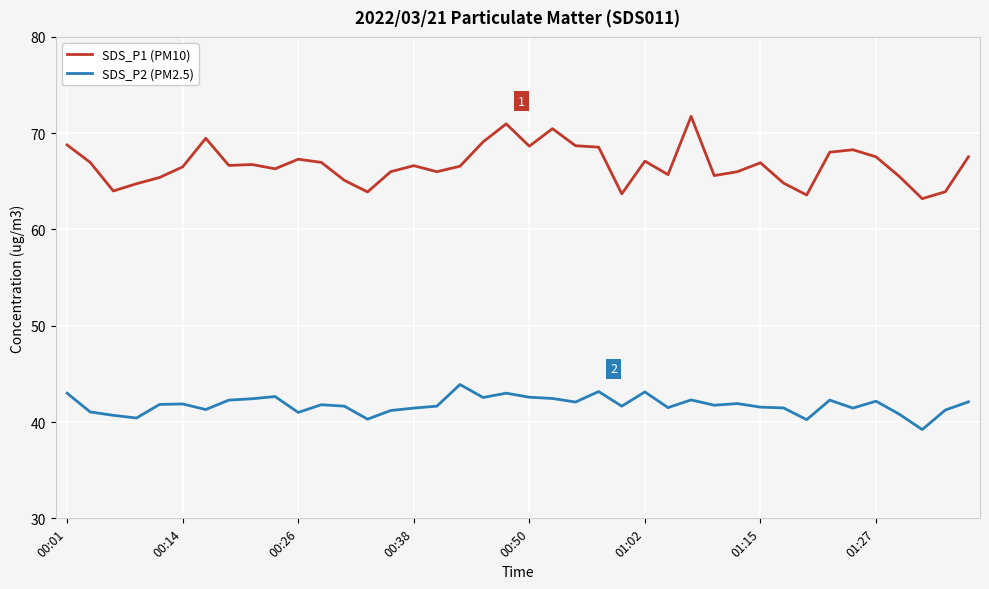

True or false: SDS_P1 (PM10) and SDS_P2 (PM2.5) cross at least once.

False